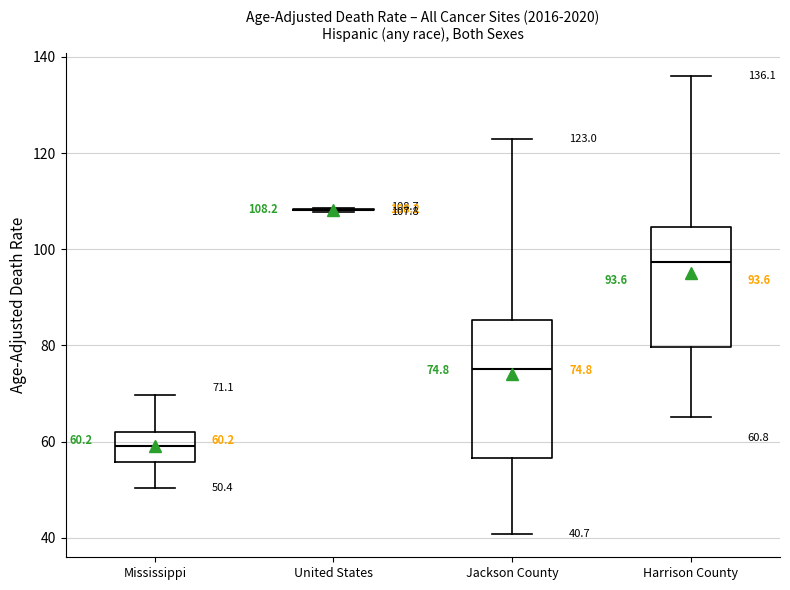

Which box is the tallest, from its lower edge to its upper edge?

Jackson County